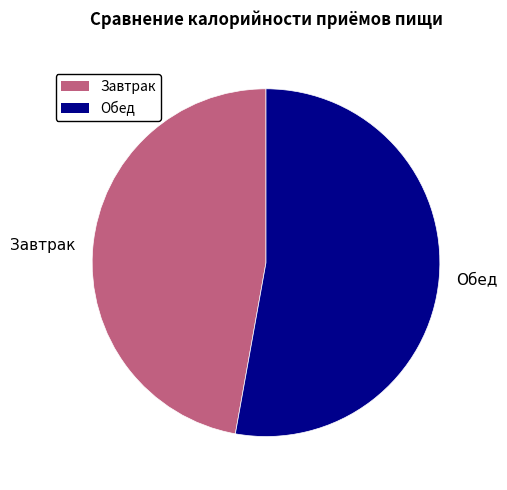

Rank the categories by value from highest to lowest.

Обед, Завтрак